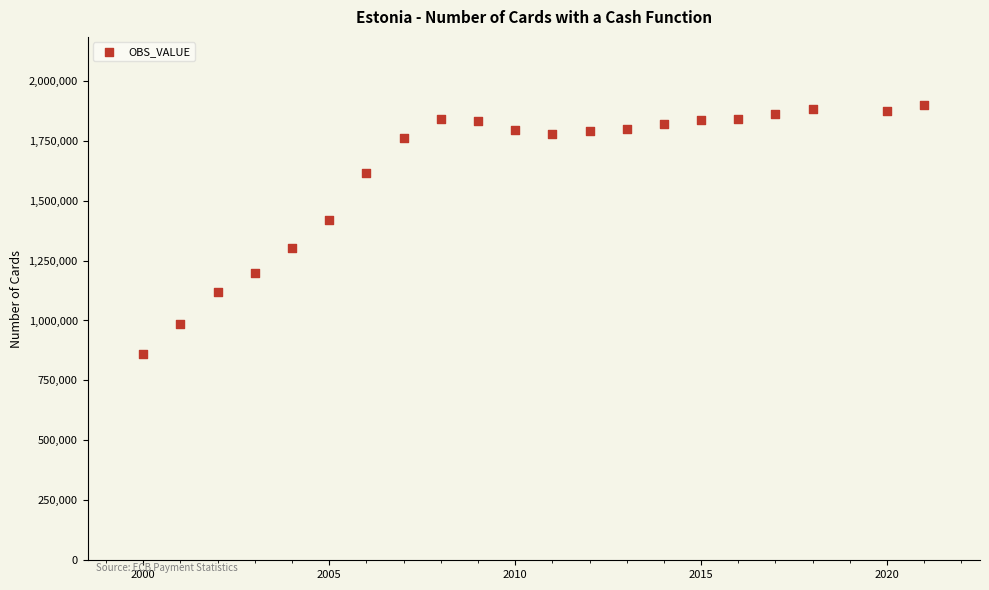

What Y value in the scatter plot is closest to 1378207?

1419732